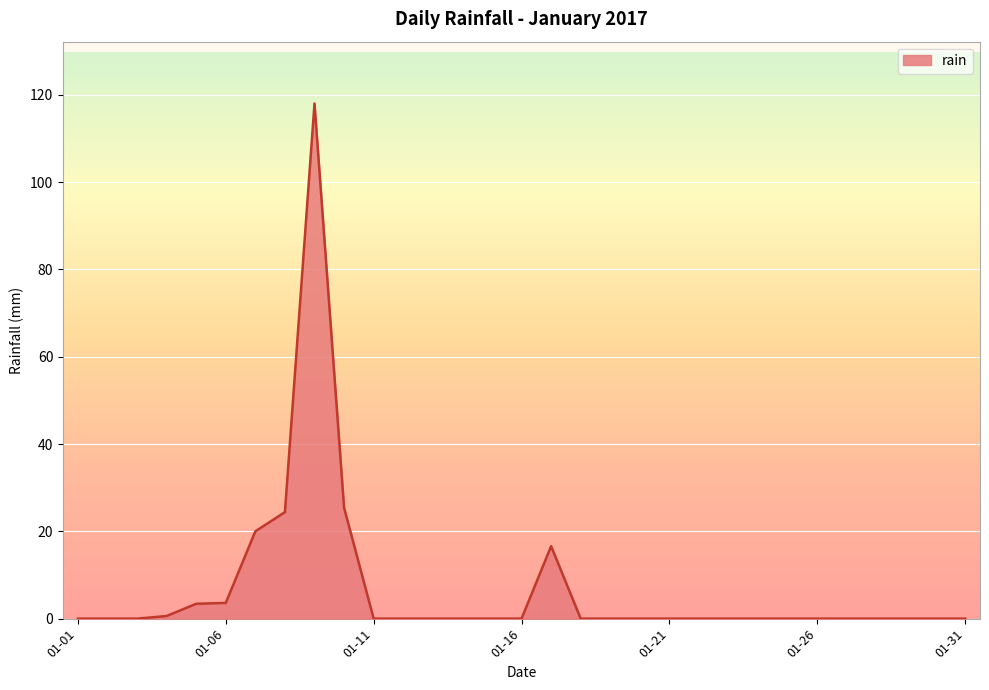

What is the difference between the maximum and minimum values?

118.0